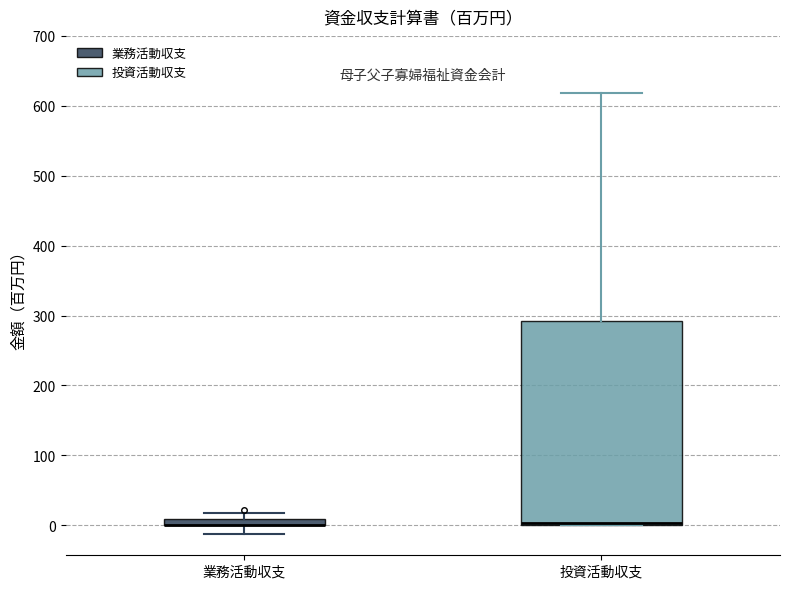

Where is the upper edge of the box for 業務活動収支 on the y-axis? The values are not printed on the chart, so give them approximately, as read against the axis.

10